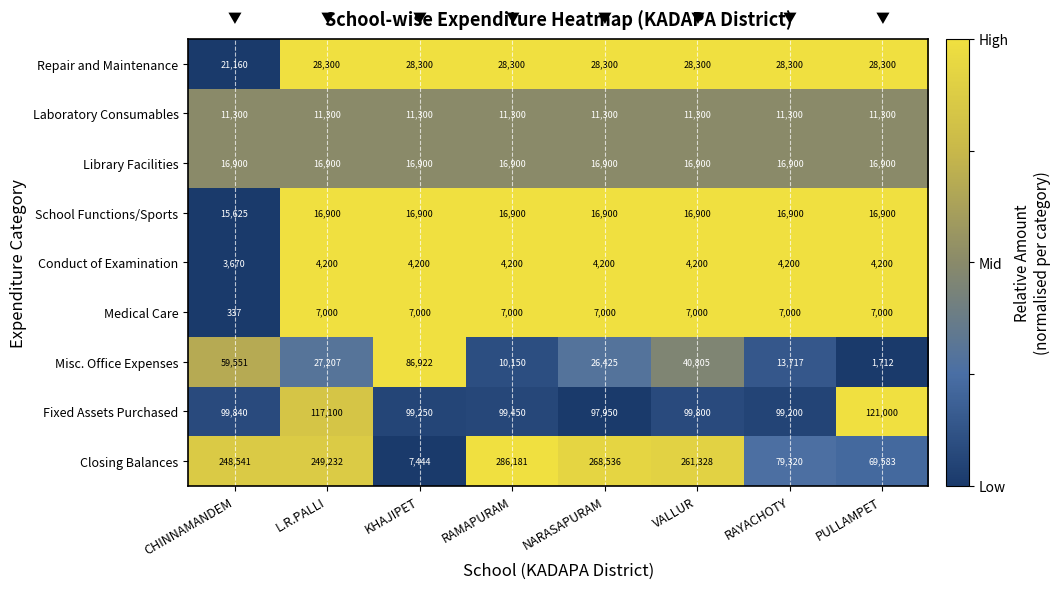

At which category is the sum across all series the highest?

VALLUR